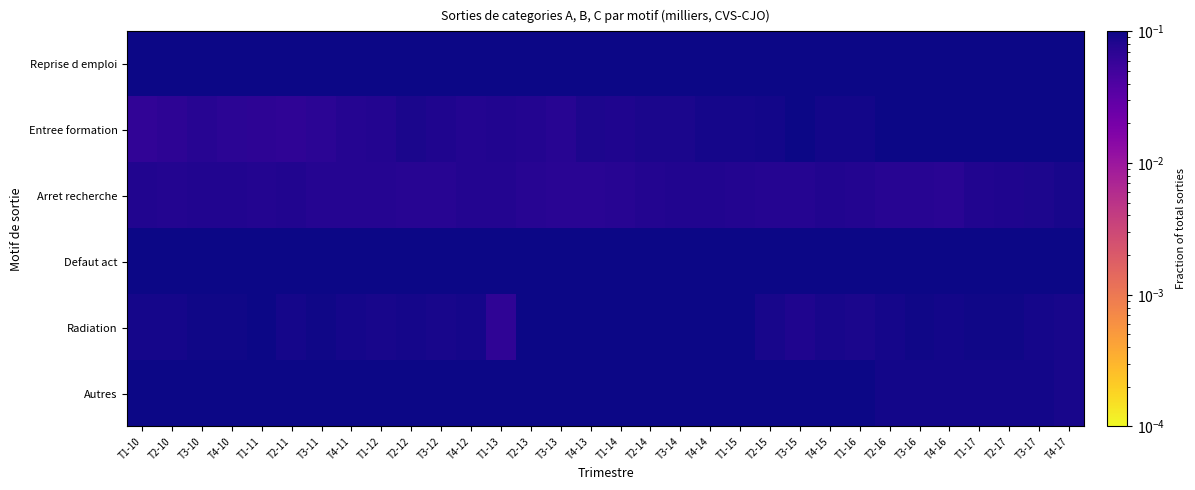

Which series has the widest spread of values?

Entree formation